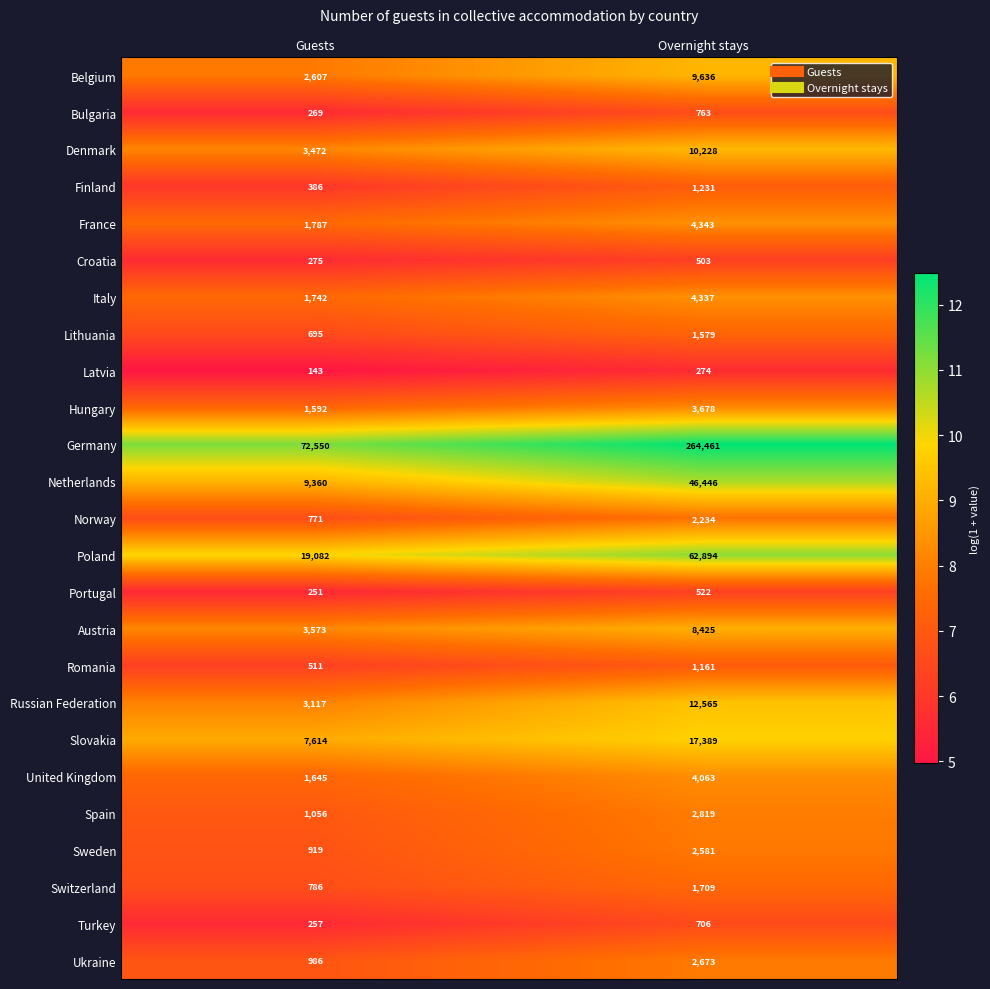

Which category has the highest value across all series?

Overnight stays